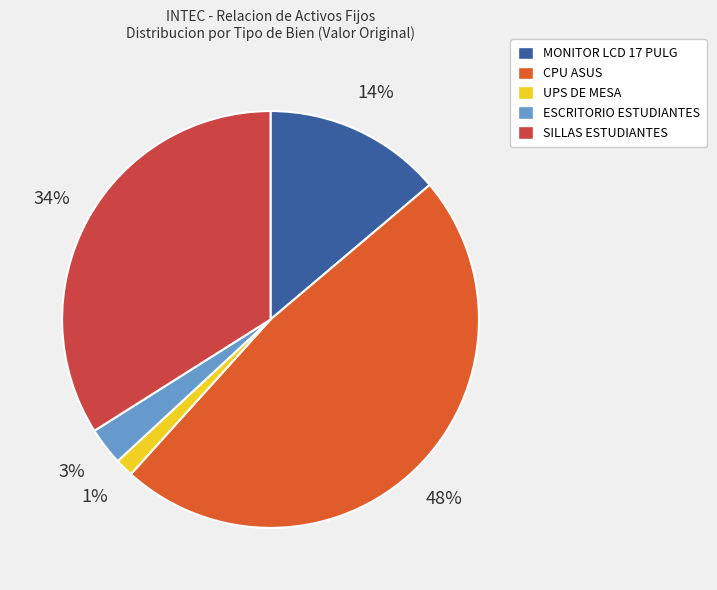

To the nearest percent, what is the combined percentage of CPU ASUS and SILLAS ESTUDIANTES?

82%